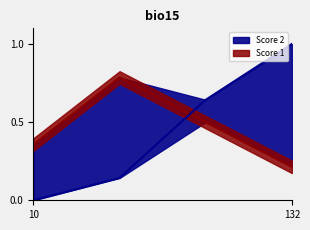

True or false: Score 2 has more than 0 interior local peaks.

False